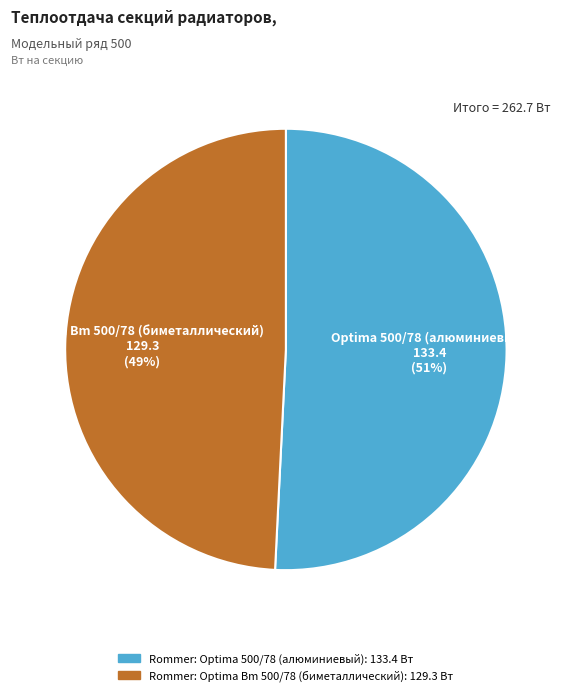

Combined, do Rommer: Optima 500/78 (алюминиевый) and Rommer: Optima Bm 500/78 (биметаллический) account for over 50%?

Yes